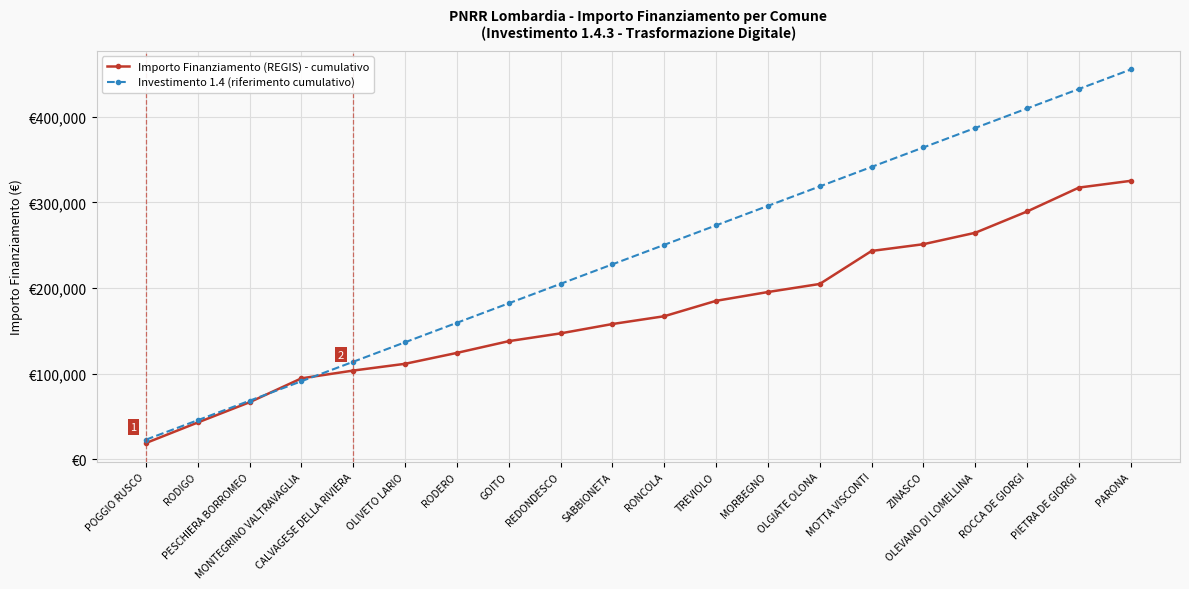

What are all the series names shown in the legend?

Importo Finanziamento (REGIS) - cumulativo, Investimento 1.4 (riferimento cumulativo)